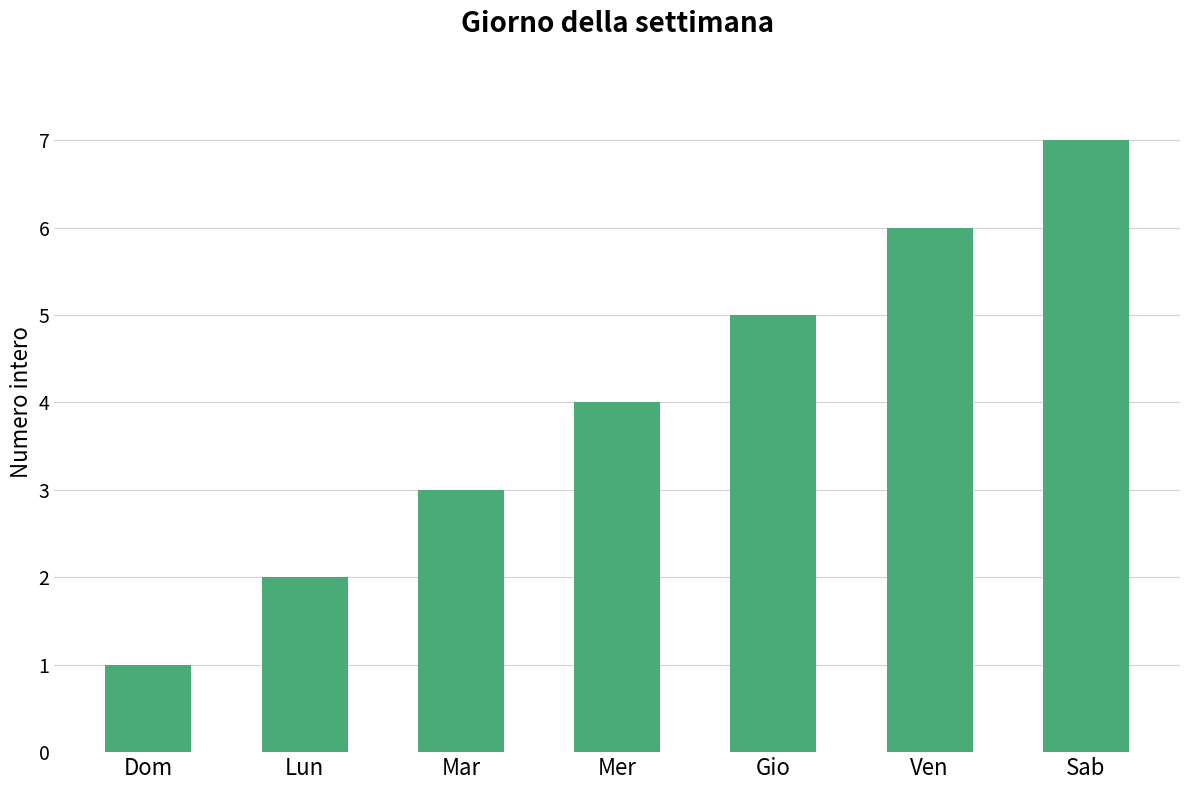

What is the approximate value at Mer?

4